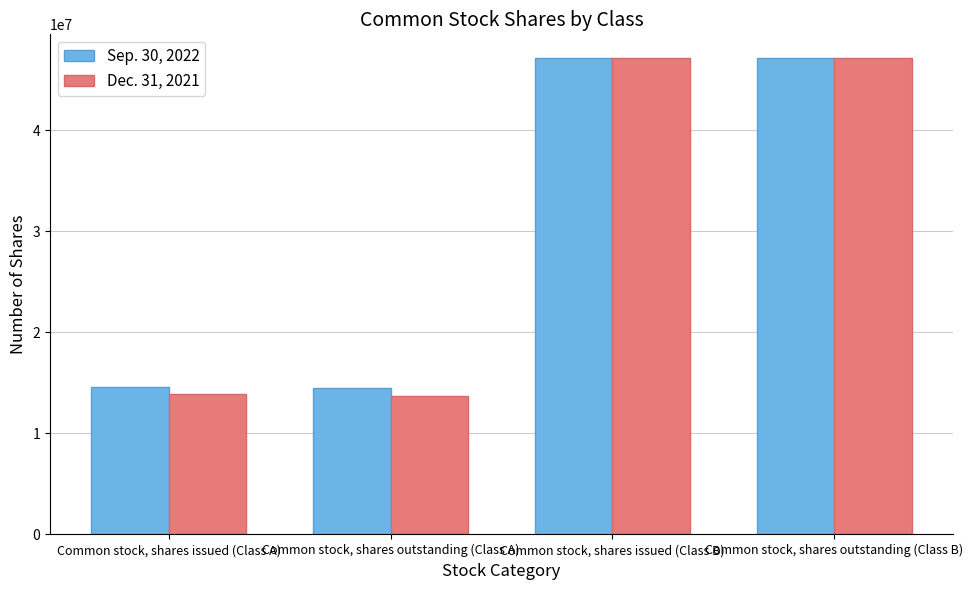

What is the value of the Sep. 30, 2022 bar at the 4th from the left?

47082260